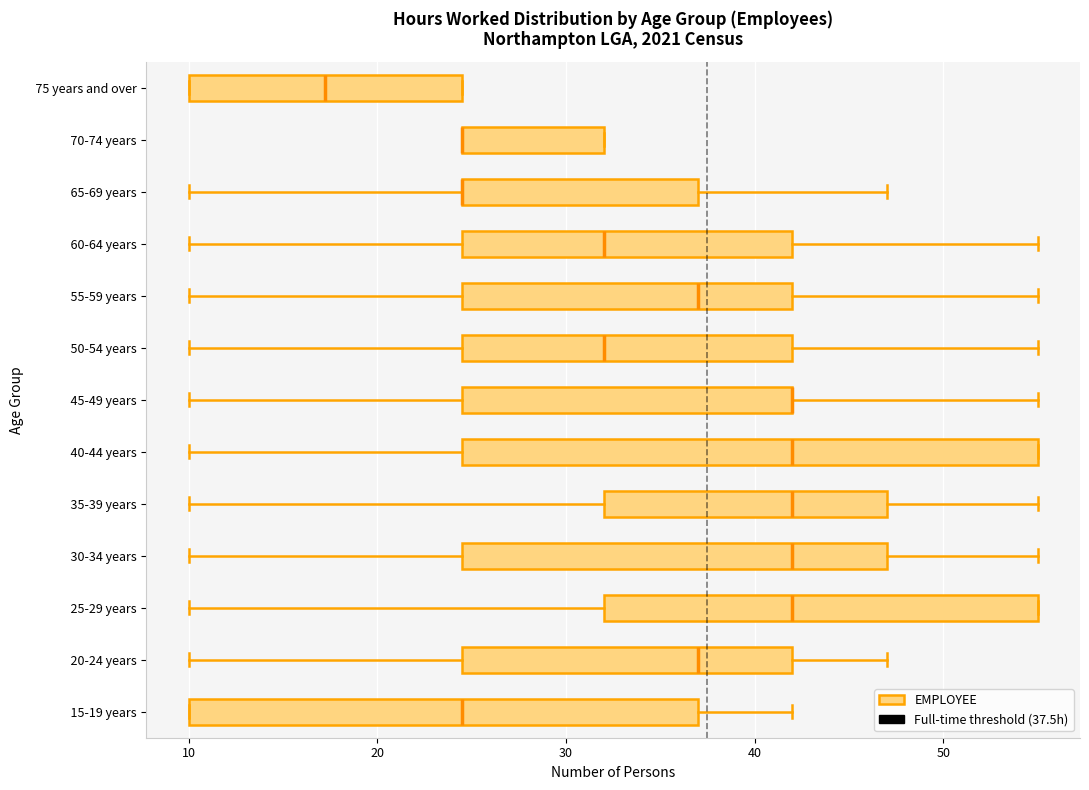

Where does the right whisker of the box for 15-19 years end on the x-axis? The values are not printed on the chart, so give them approximately, as read against the axis.

42